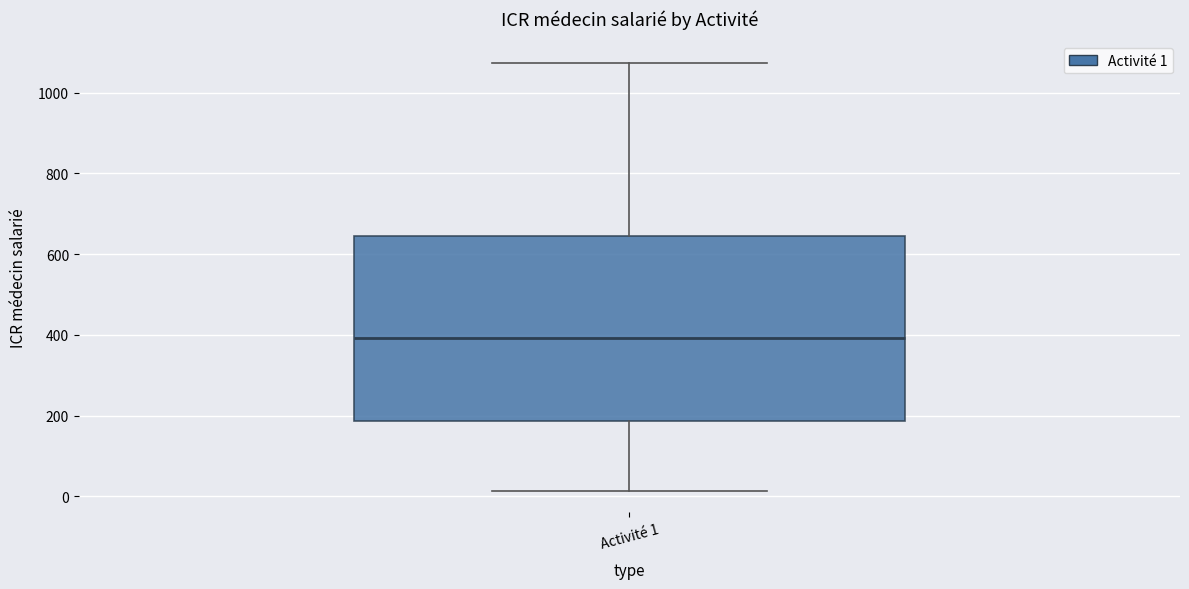

Transcribe this box plot: give where the median line is, the range the box spans, and where the two whiskers end, as read against the y-axis. The values are not printed on the chart, so give them approximately, as read against the axis.

median 400, box 180 to 640, whiskers 20 to 1080